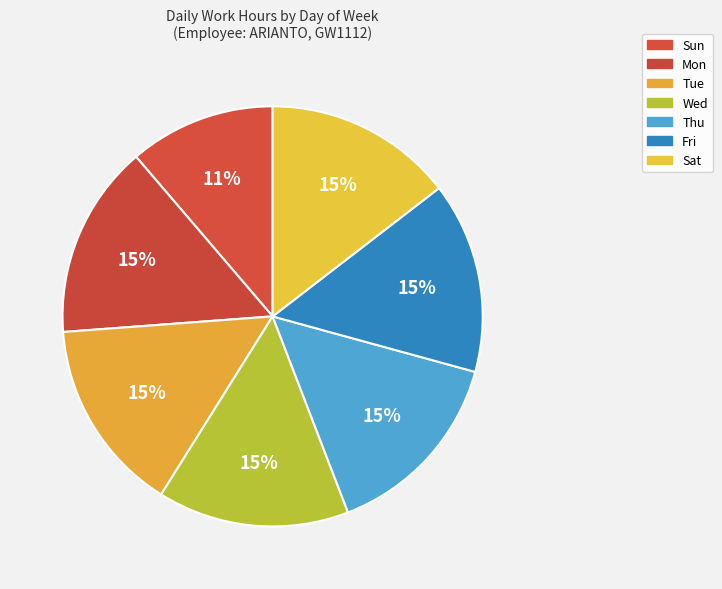

To the nearest percent, what is the difference between the largest and smallest slice percentages?

4%